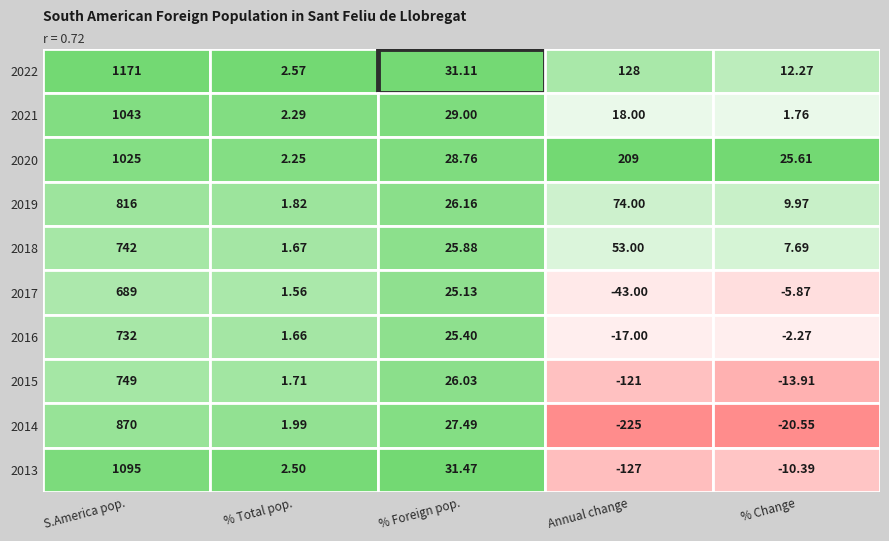

Reading right to left, transcribe all the data shown in this chart.

2022: 4=12.3	3=128.0	2=31.1	1=2.6	0=1171.0
2021: 4=1.8	3=18.0	2=29.0	1=2.3	0=1043.0
2020: 4=25.6	3=209.0	2=28.8	1=2.2	0=1025.0
2019: 4=10.0	3=74.0	2=26.2	1=1.8	0=816.0
2018: 4=7.7	3=53.0	2=25.9	1=1.7	0=742.0
2017: 4=-5.9	3=-43.0	2=25.1	1=1.6	0=689.0
2016: 4=-2.3	3=-17.0	2=25.4	1=1.7	0=732.0
2015: 4=-13.9	3=-121.0	2=26.0	1=1.7	0=749.0
2014: 4=-20.6	3=-225.0	2=27.5	1=2.0	0=870.0
2013: 4=-10.4	3=-127.0	2=31.5	1=2.5	0=1095.0